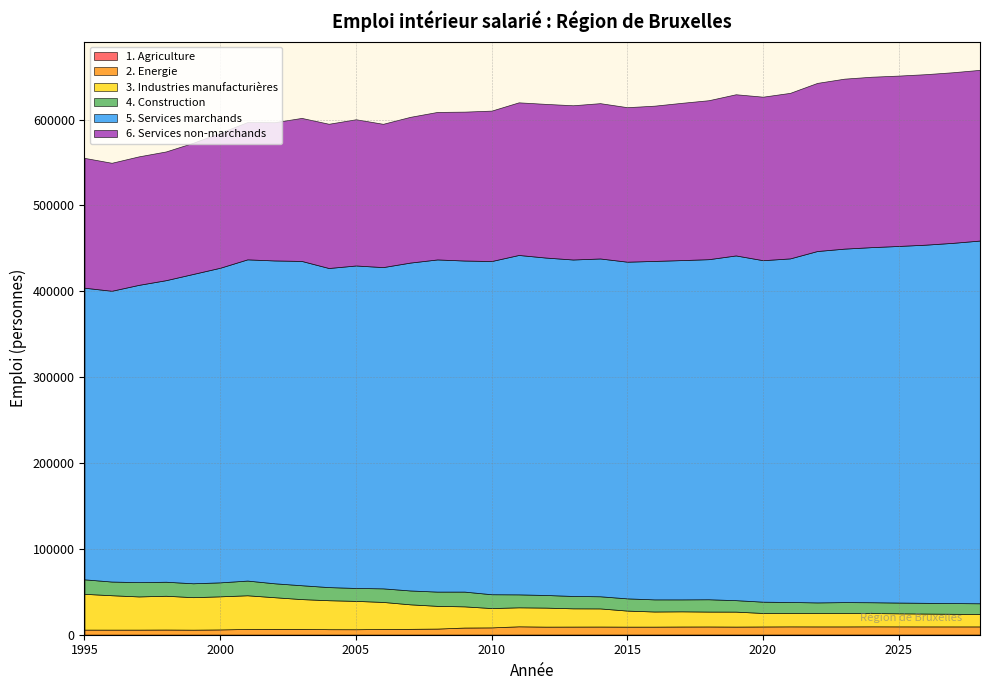

What are all the series names shown in the legend?

1. Agriculture, 2. Energie, 3. Industries manufacturières, 4. Construction, 5. Services marchands, 6. Services non-marchands